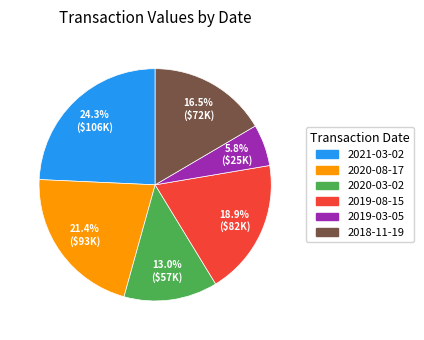

Does any single category account for the majority?

No